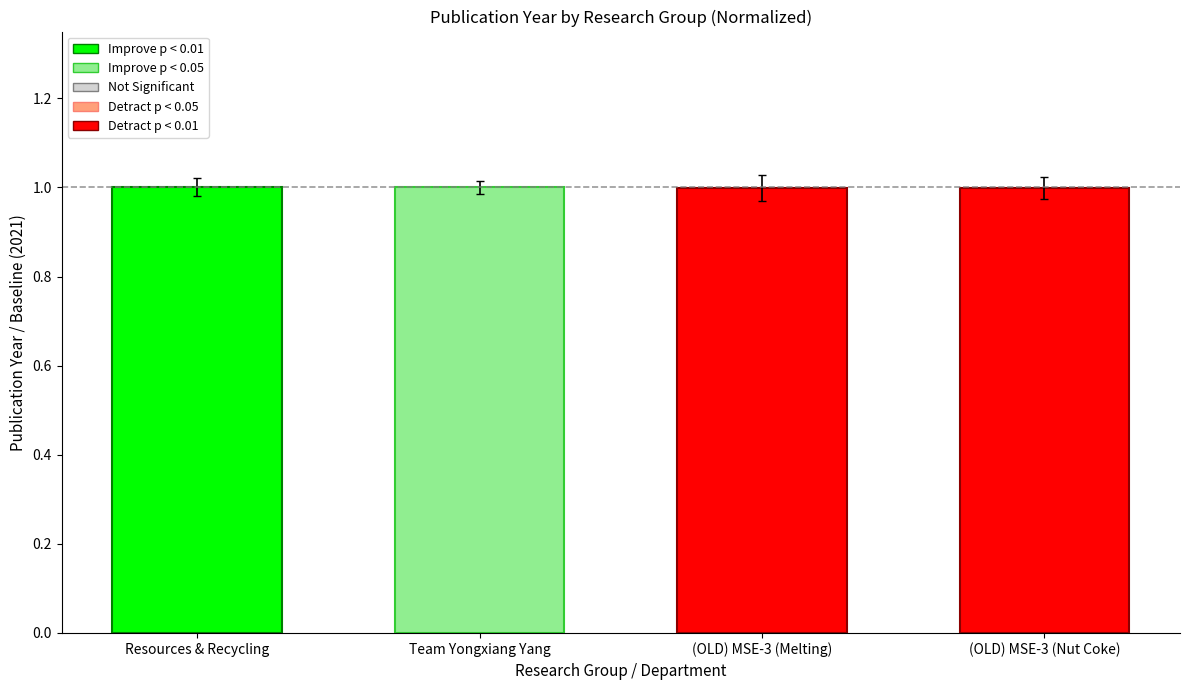

The chart shows a value of 1.0 at Resources & Recycling. True or false?

True